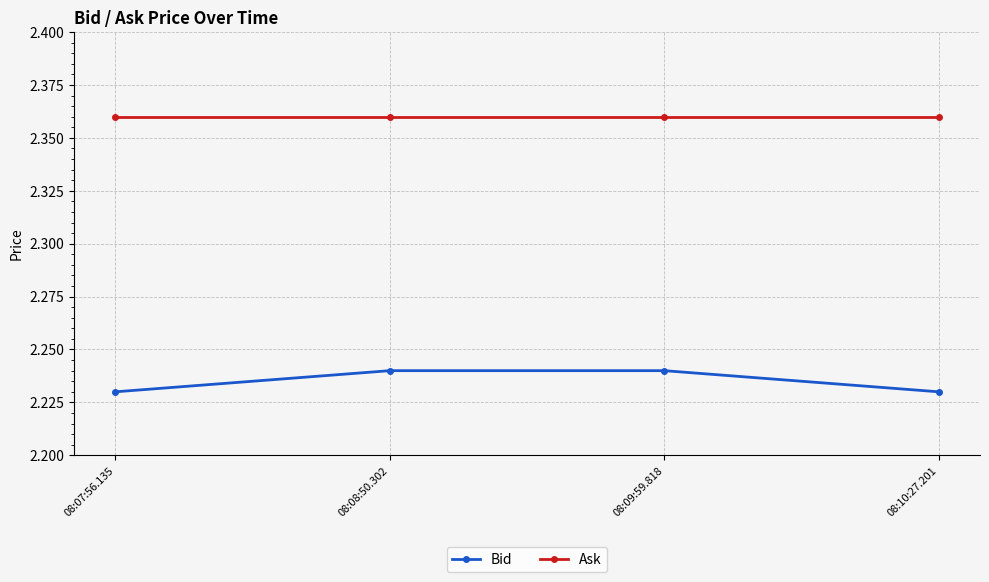

What is the sum of the Bid values at 08:09:59.818 and 08:10:27.201?

4.5